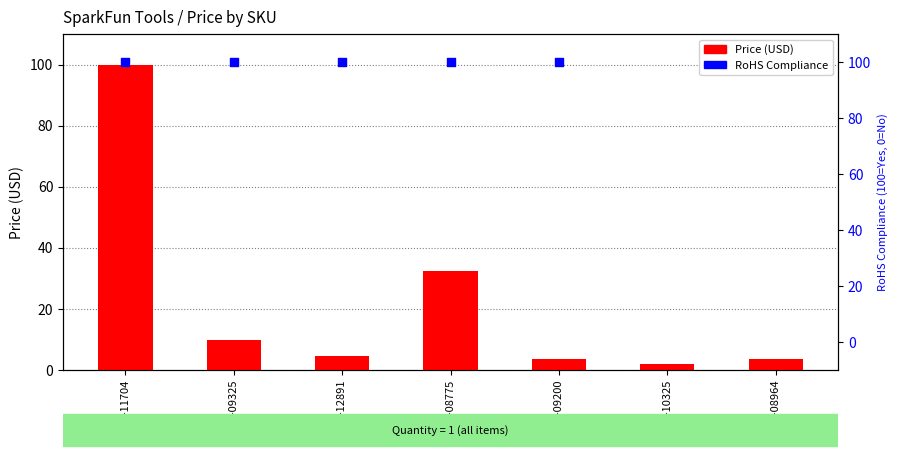

Which series reaches the maximum Y coordinate?

RoHS Compliance